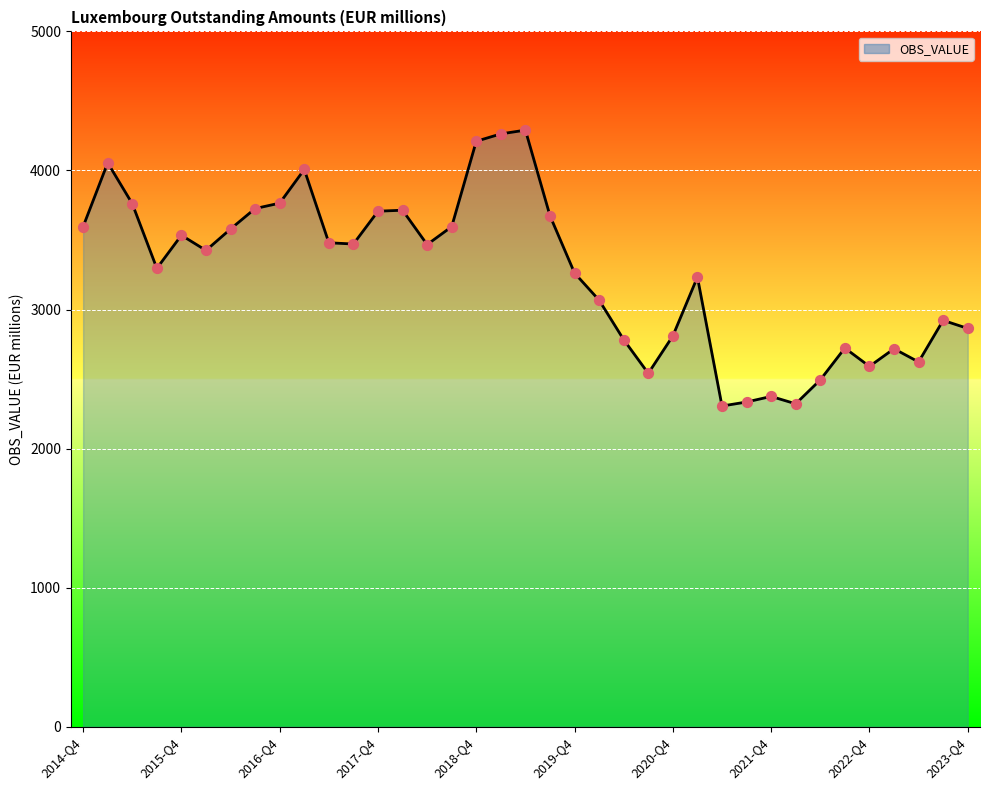

What is the difference between the maximum and minimum values?

1984